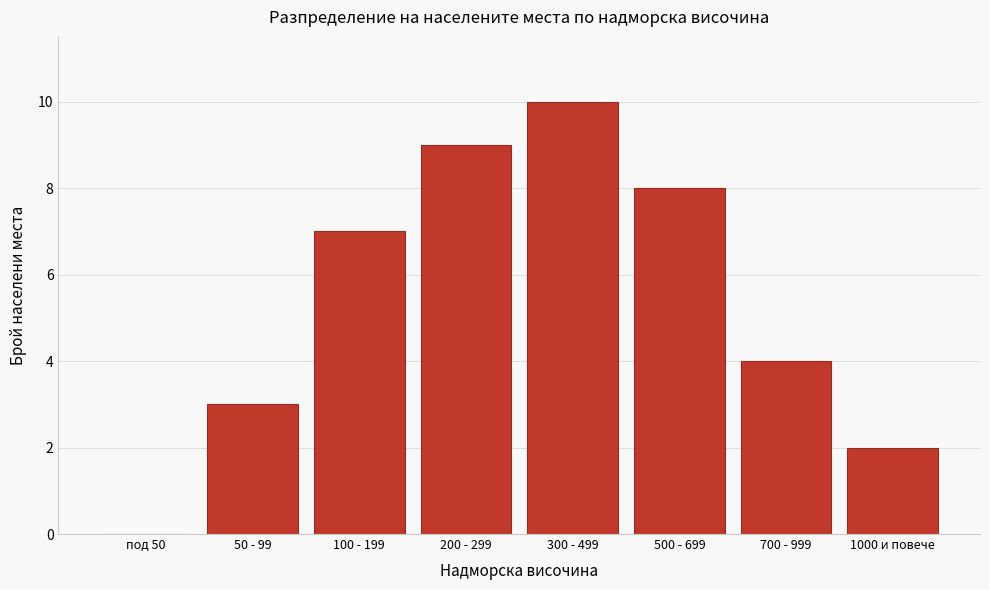

Reading left to right, transcribe all the data shown in this chart.

под 50=0	50 - 99=3	100 - 199=7	200 - 299=9	300 - 499=10	500 - 699=8	700 - 999=4	1000 и повече=2